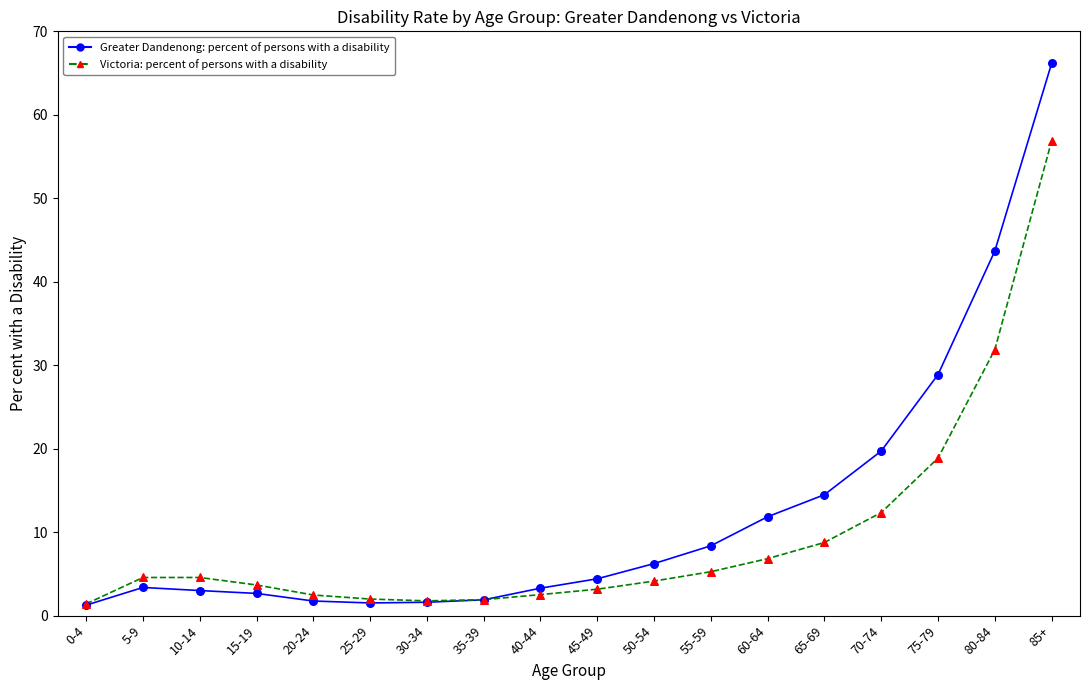

At which category is the sum across all series the highest?

85+